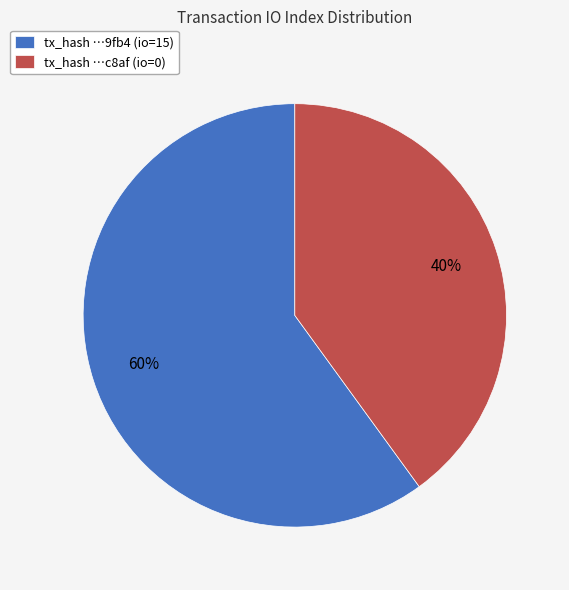

Which slice is the largest?

tx_hash …9fb4 (io=15)